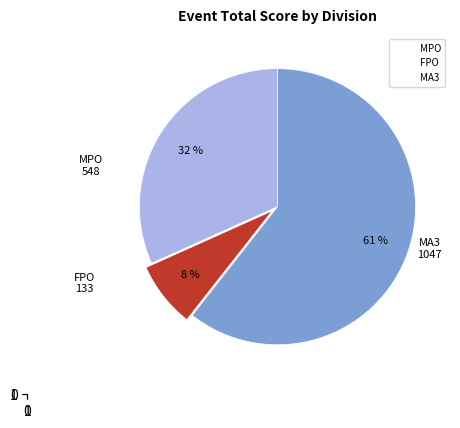

To the nearest percent, what portion does FPO represent?

8%